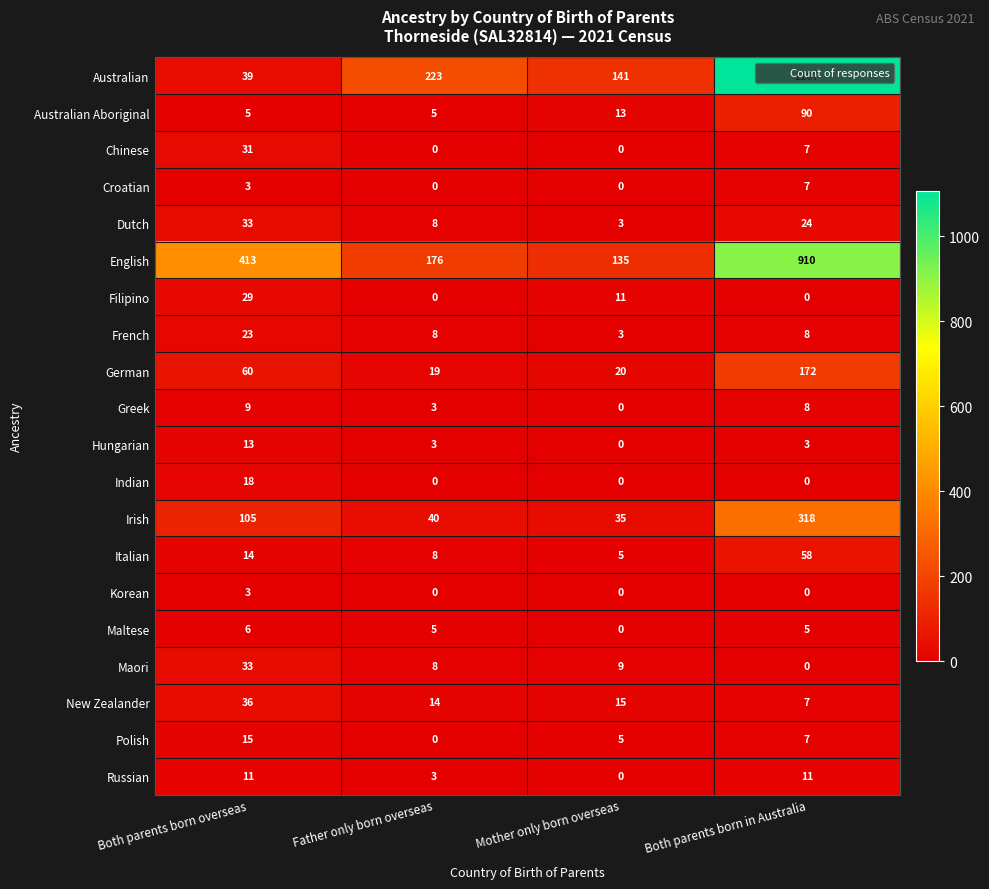

What is the average value of the Australian series?

378